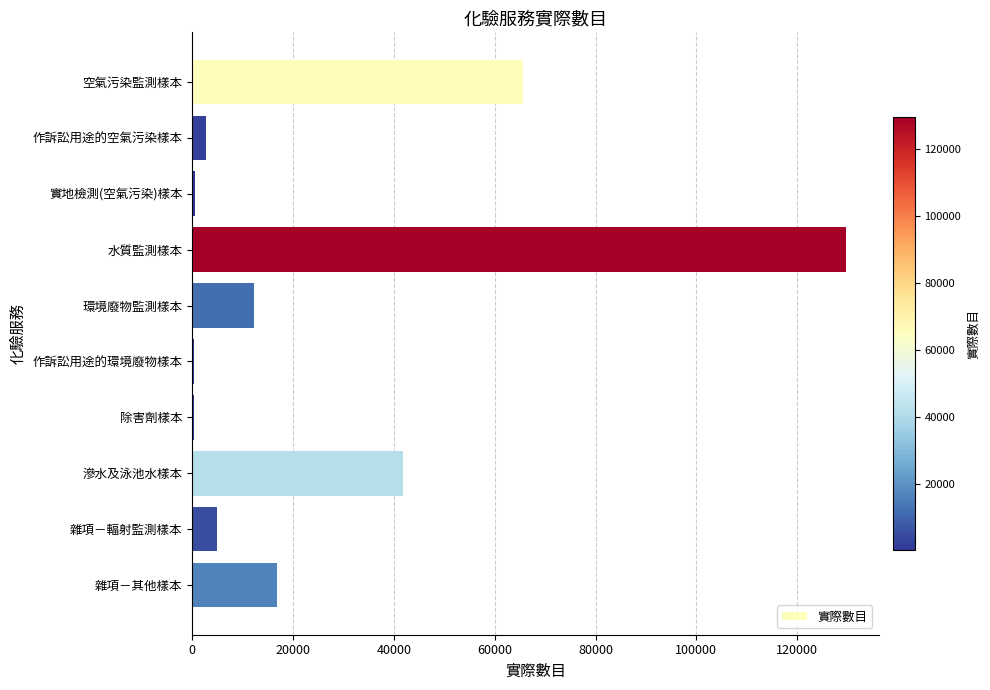

True or false: the data shows 12324 at 環境廢物監測樣本.

True